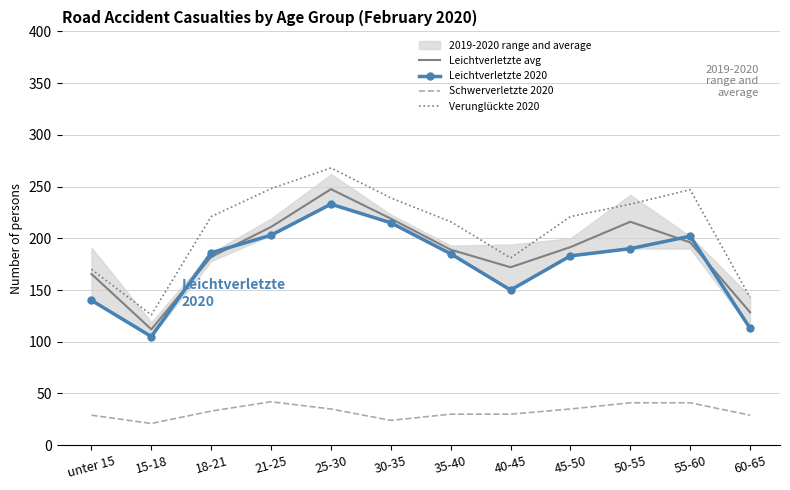

What is the value of the Schwerverletzte 2020 point at the 4th from the left?

42.0